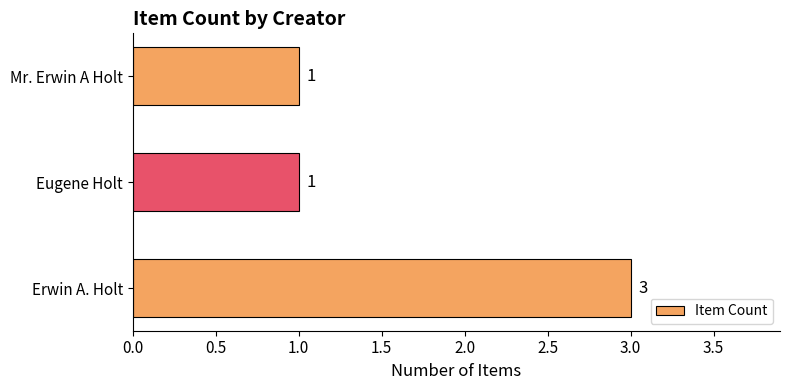

How many values are between 1 and 3?

3